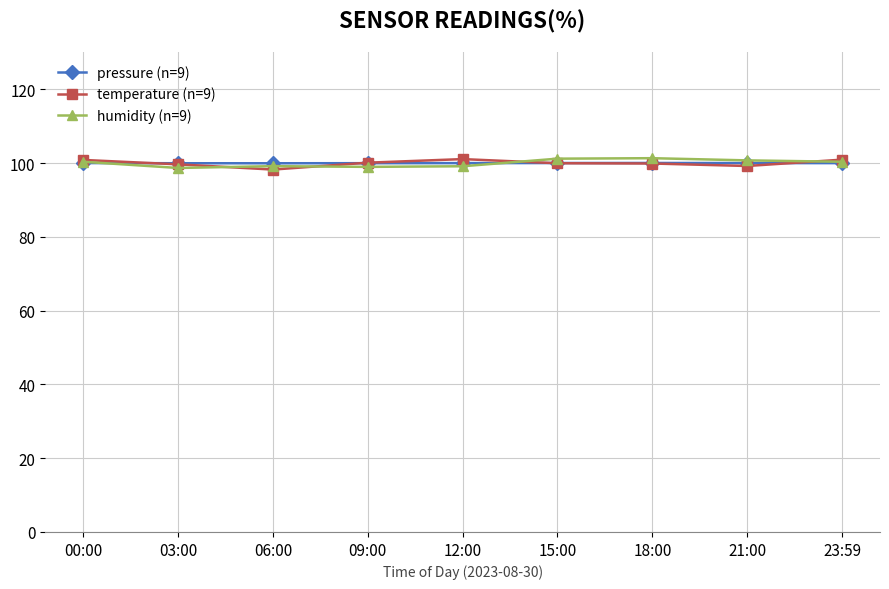

True or false: temperature (n=9) has more than 0 interior local peaks.

True